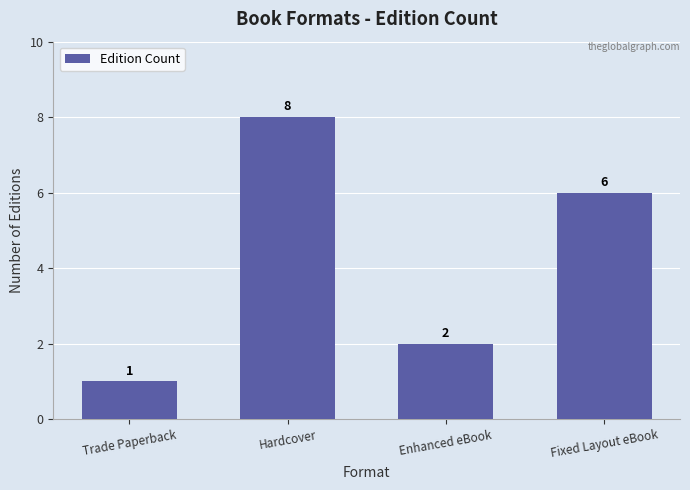

What position from the right is Fixed Layout eBook?

1